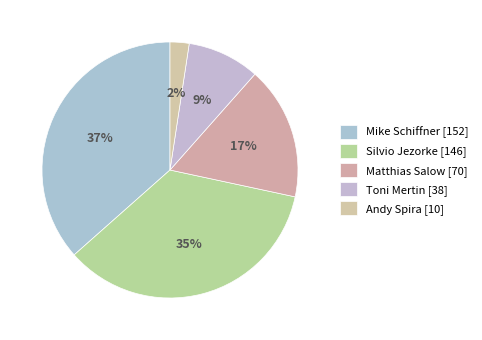

How many segments does this pie chart have?

5